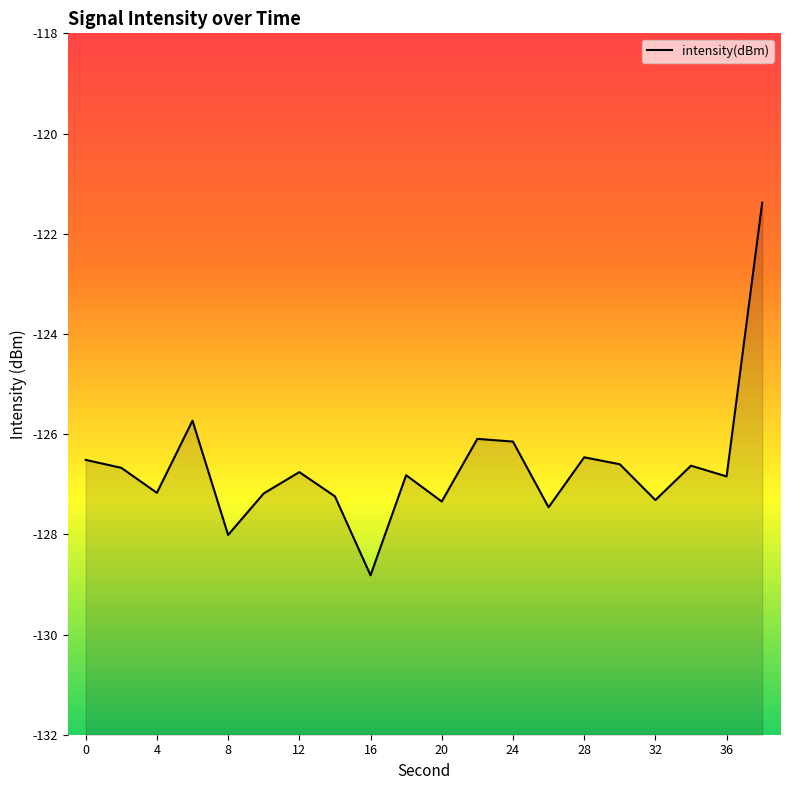

What is the value of the 11th point from the left?

-127.3